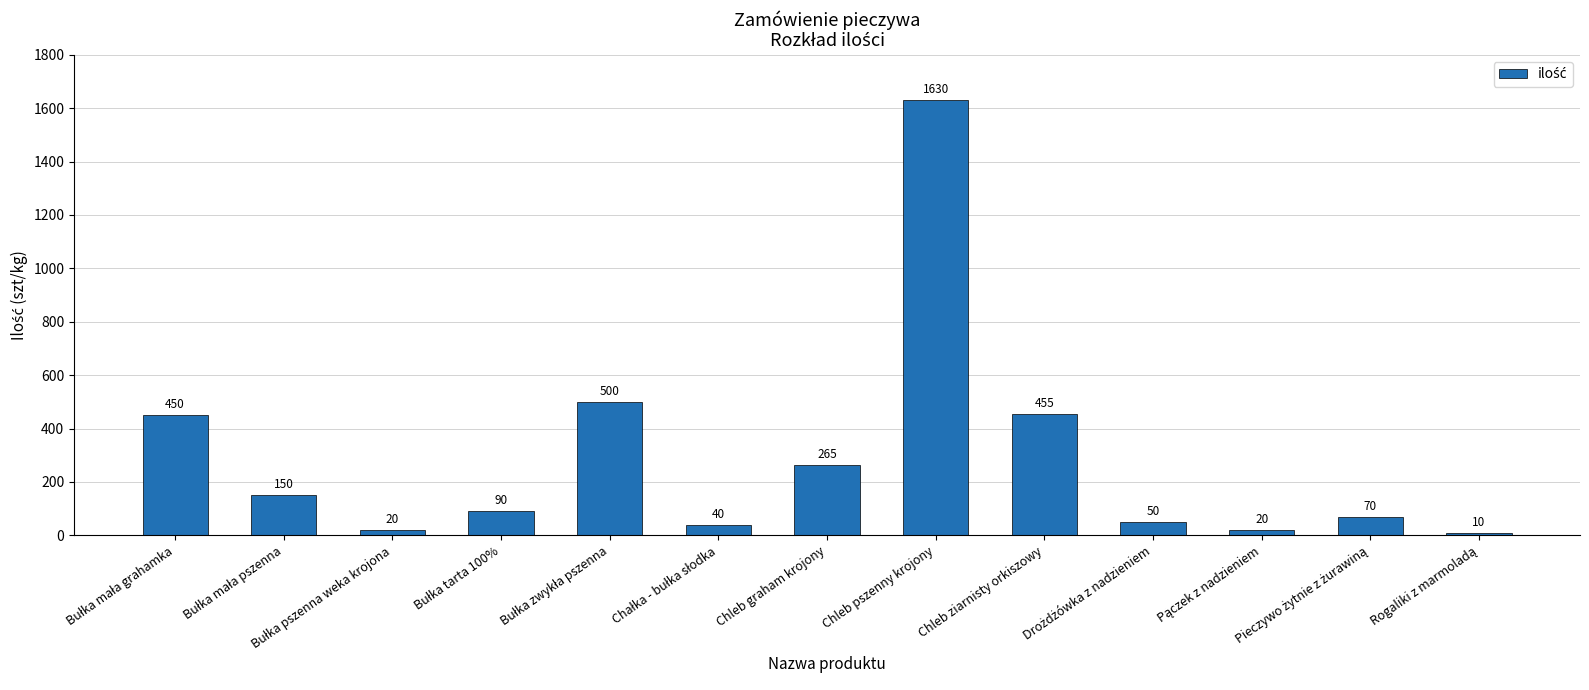

Reading left to right, extract all data points from this chart.

450	150	20	90	500	40	265	1630	455	50	20	70	10